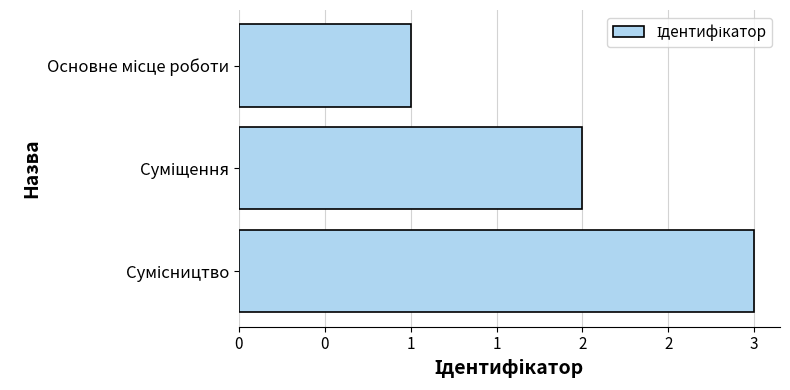

Are the bars horizontal?

Yes